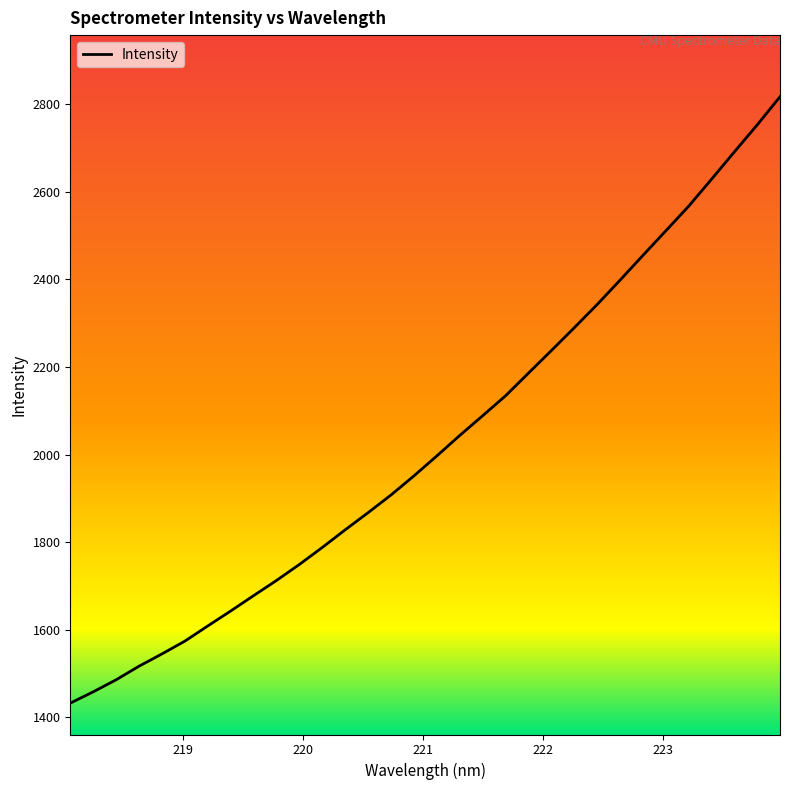

What is the greatest value displayed?

2817.2